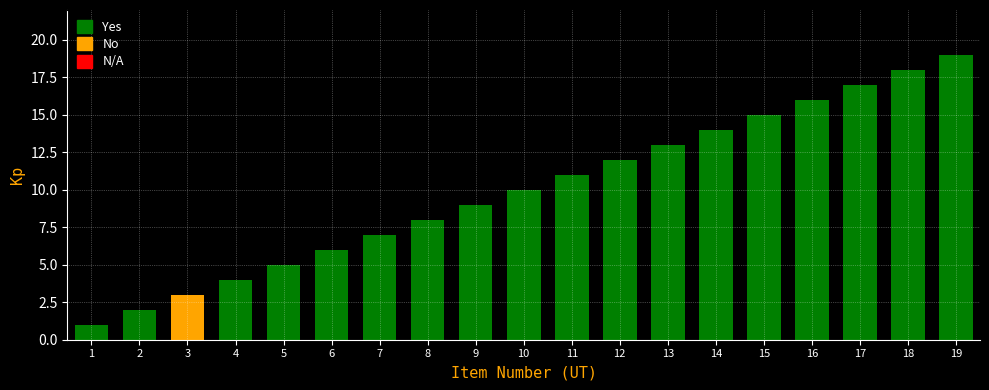

What is the maximum value shown in the chart?

19